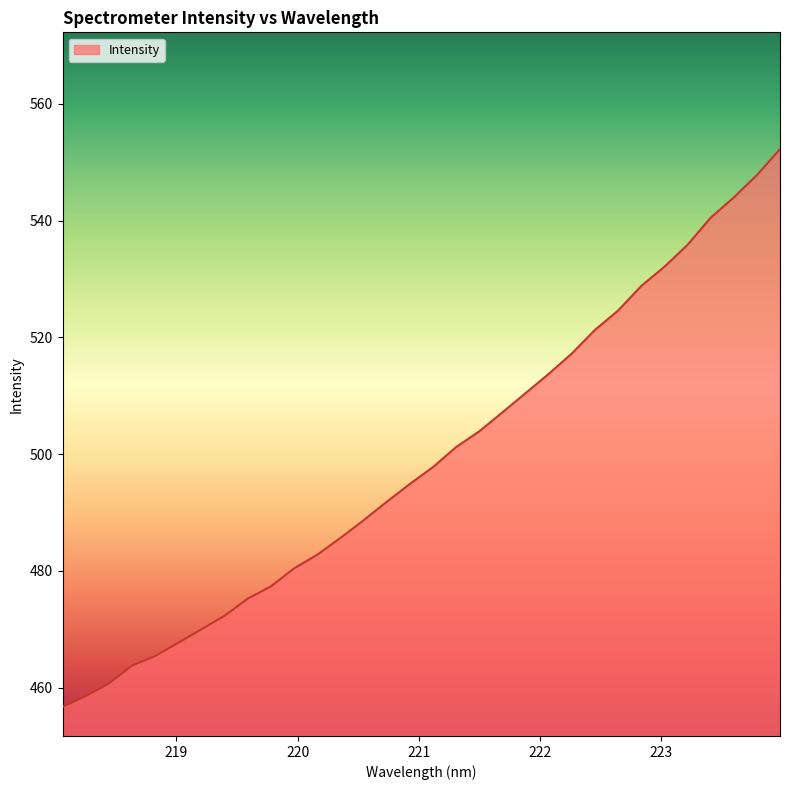

How many values are below 497?

16